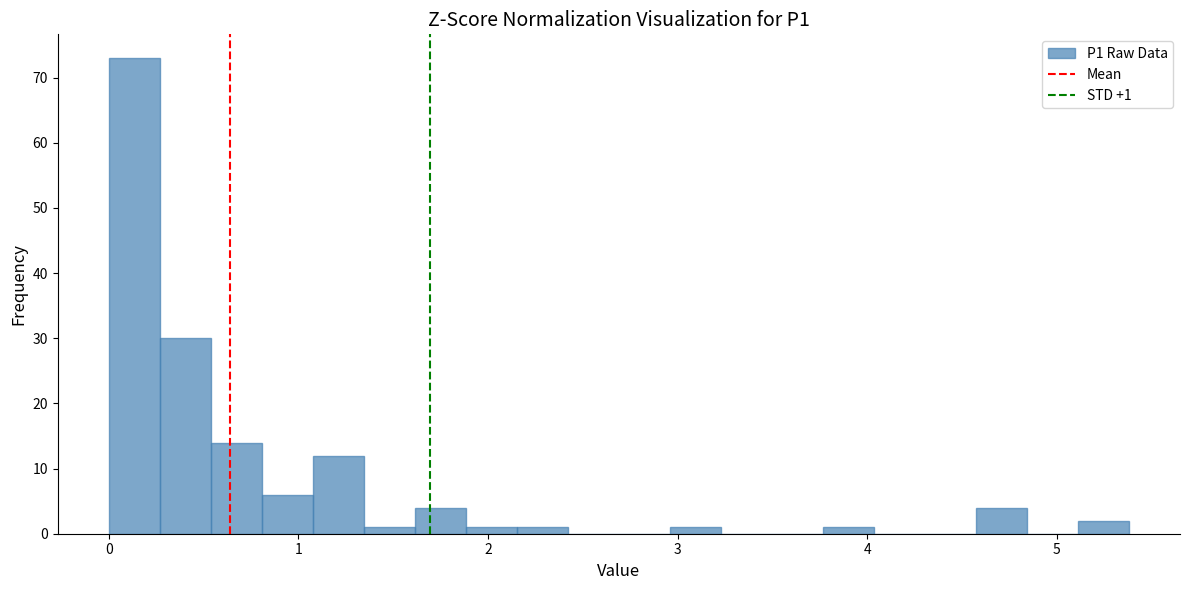

Read against the x-axis, roughly where is the centre of the tallest bar?

0.1